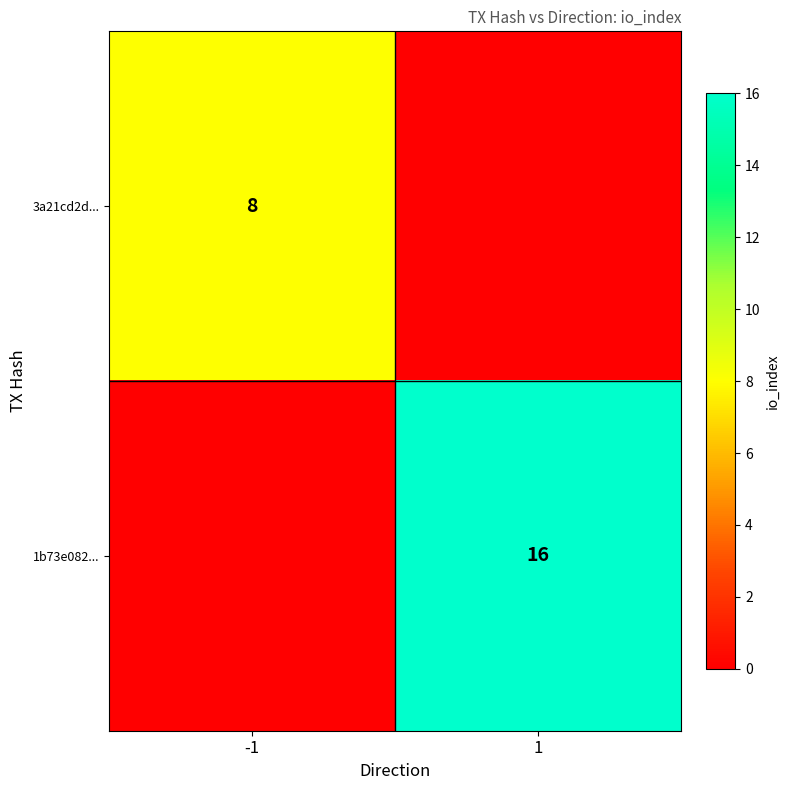

The value of 3a21cd2d... at -1 is 8. True or false?

True